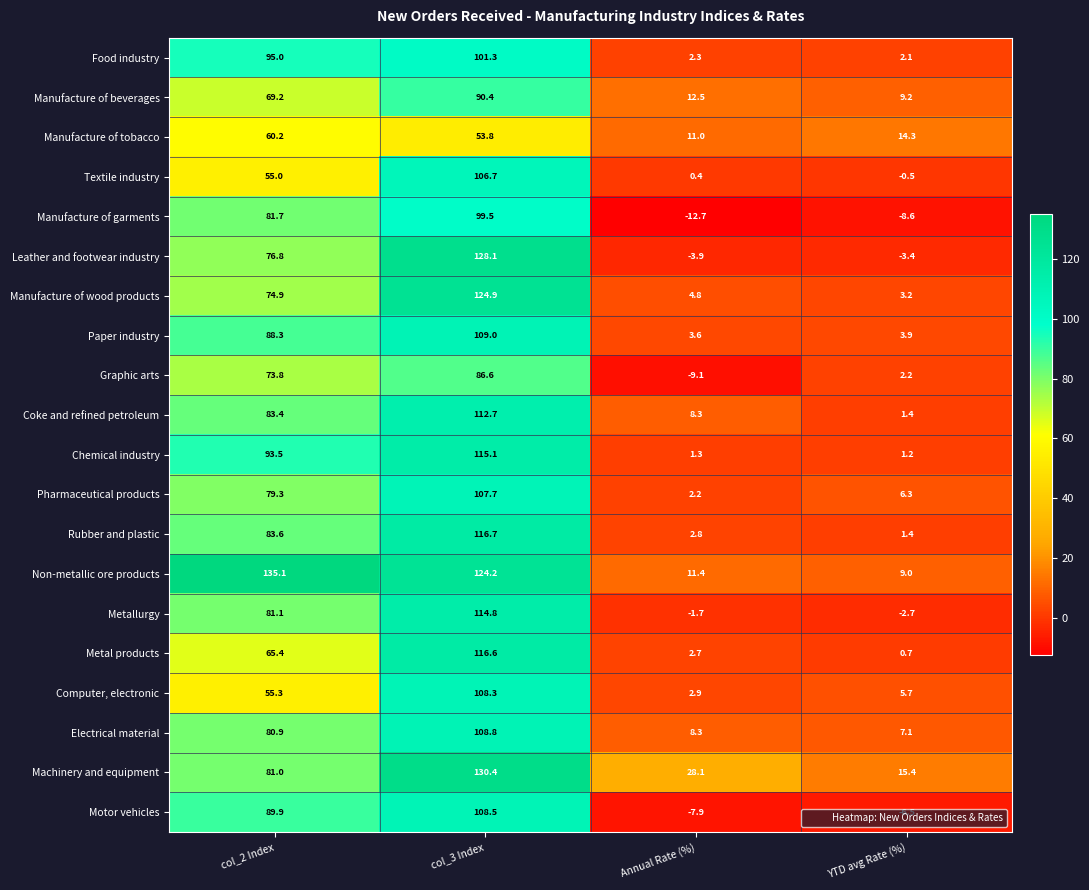

What is the difference between the highest and lowest values at Annual Rate (%)?

40.8